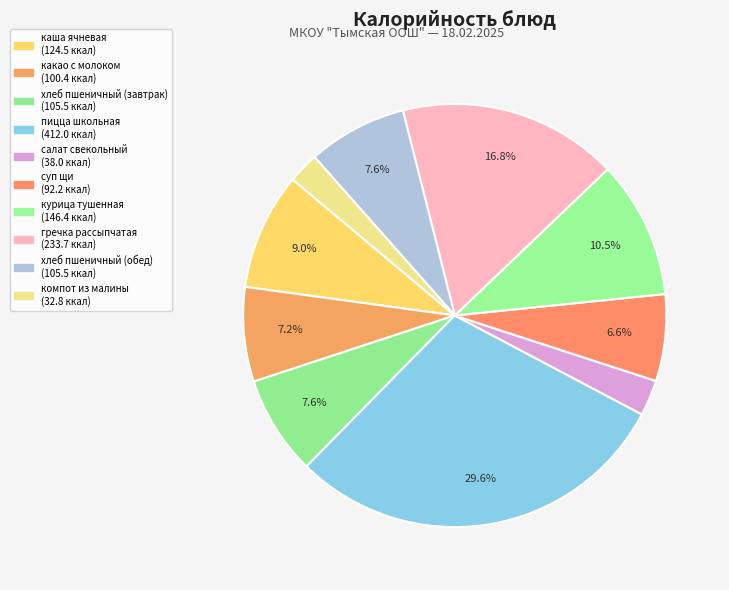

How many slices are in this pie chart?

10